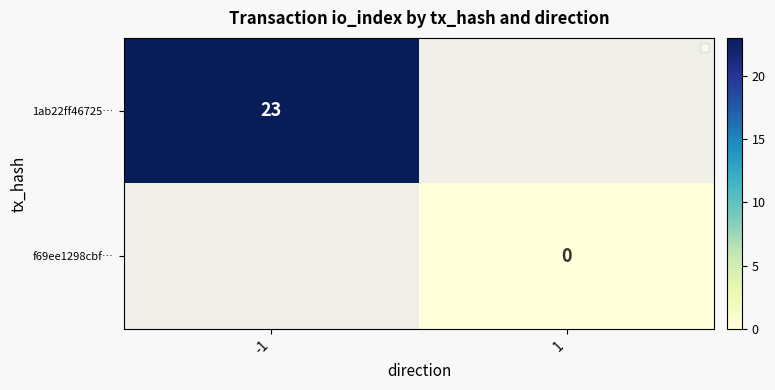

List the series in order of their peak value, highest first.

1ab22ff46725…, f69ee1298cbf…